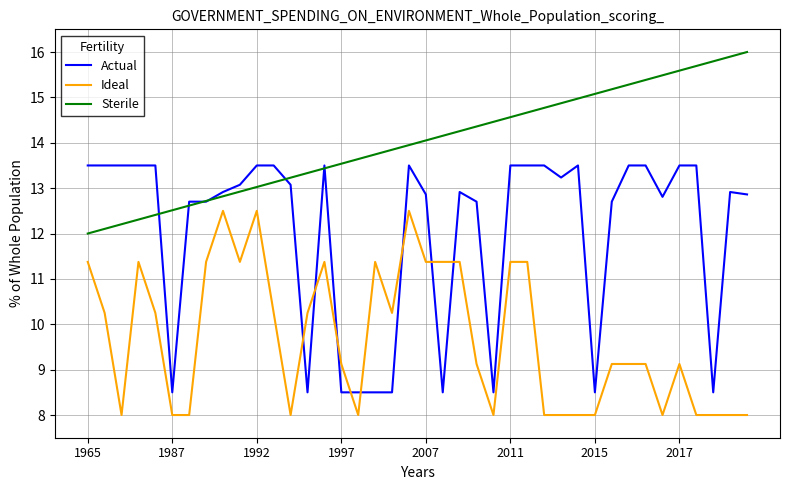

Which series has the widest spread of values?

Actual